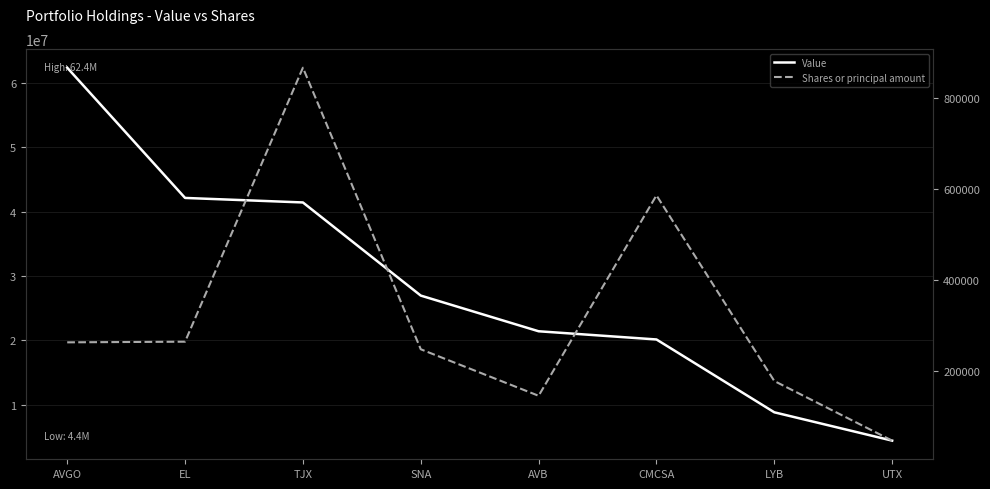

What position from the left is AVB?

5